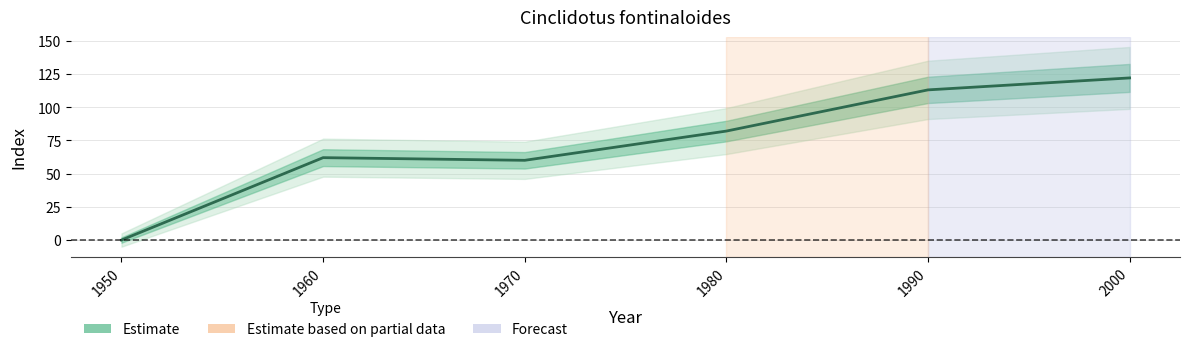

At which category does the data reach its first local peak?

1960